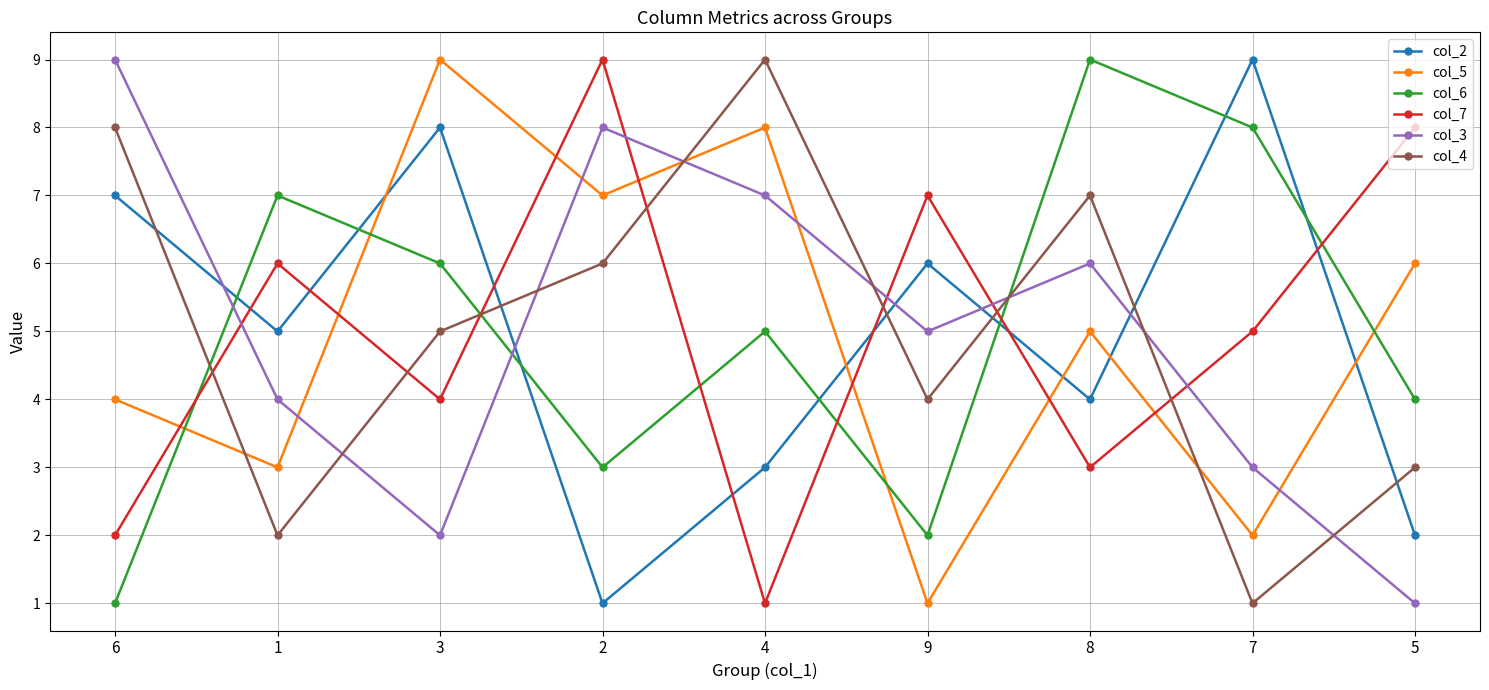

What is the label of the 9th point from the right?

6